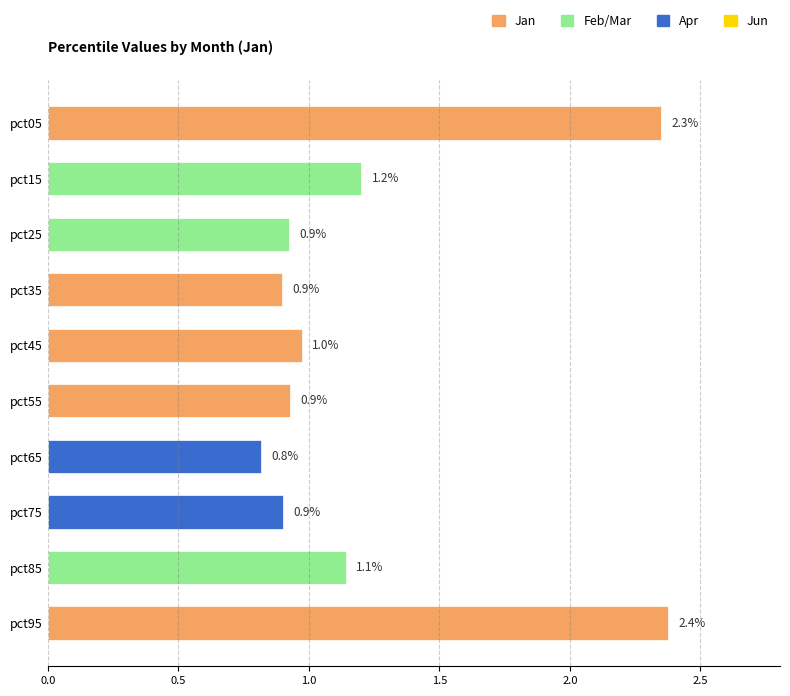

What is the smallest value displayed?

0.8